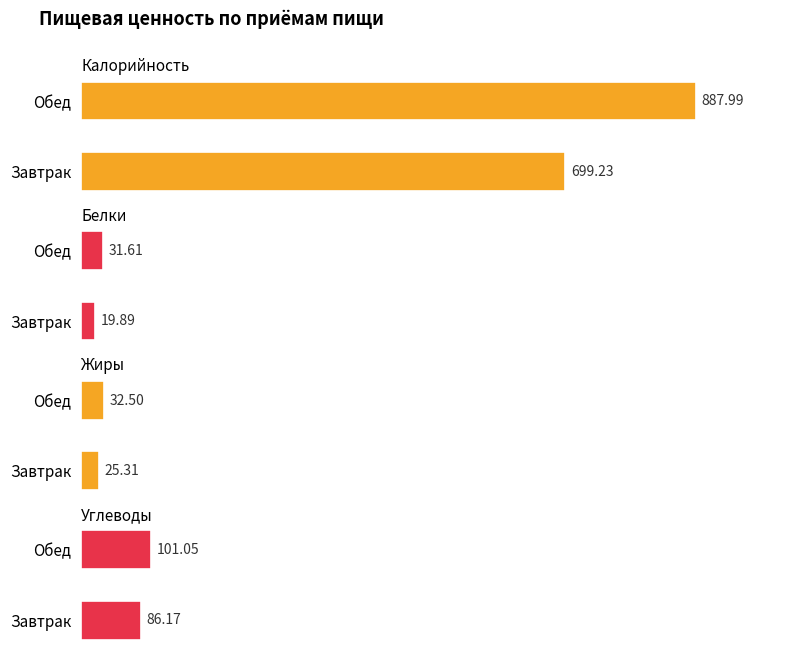

Reading left to right, what are all the values shown in this chart?

Калорийность: 699.2	888.0
Белки: 19.9	31.6
Жиры: 25.3	32.5
Углеводы: 86.2	101.0